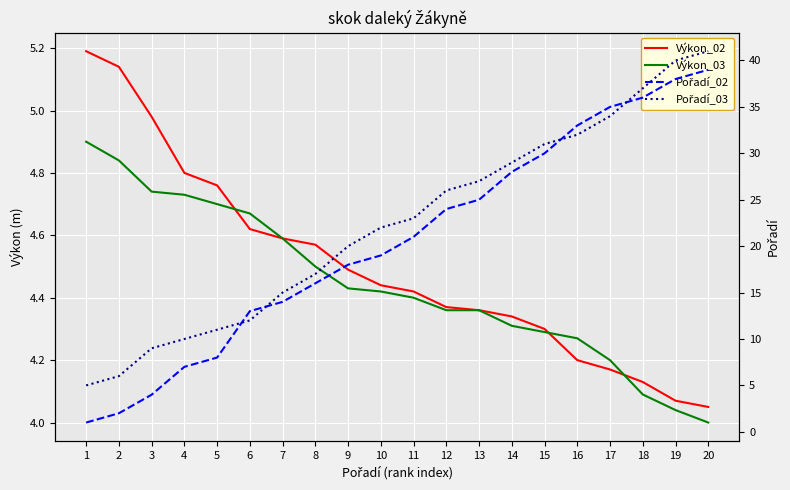

True or false: Výkon_03 and Pořadí_02 intersect in this chart.

True